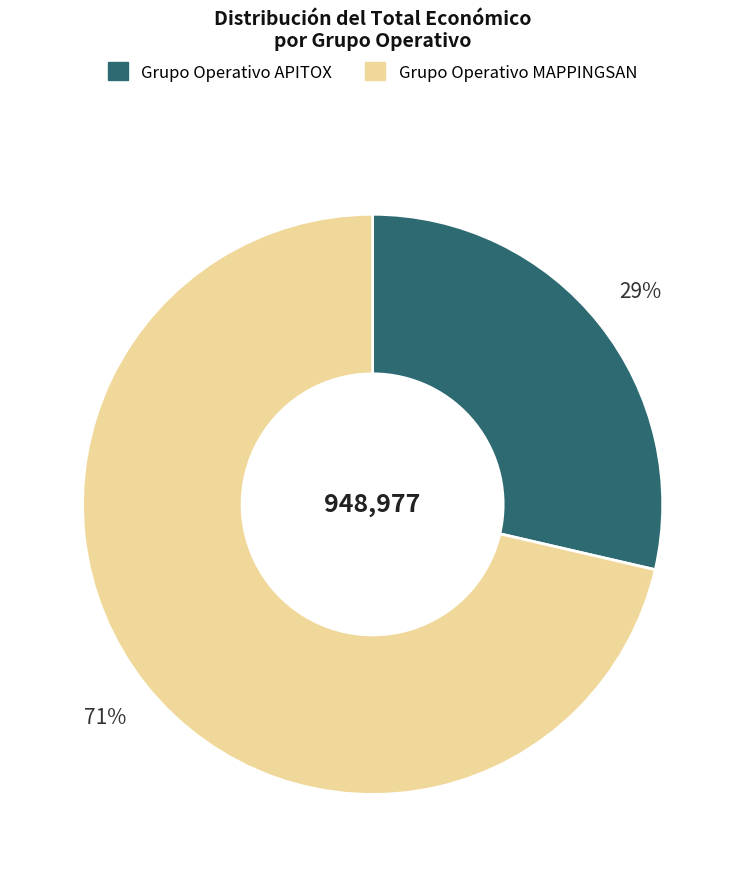

To the nearest percent, what is the combined percentage of Grupo Operativo MAPPINGSAN and Grupo Operativo APITOX?

100%